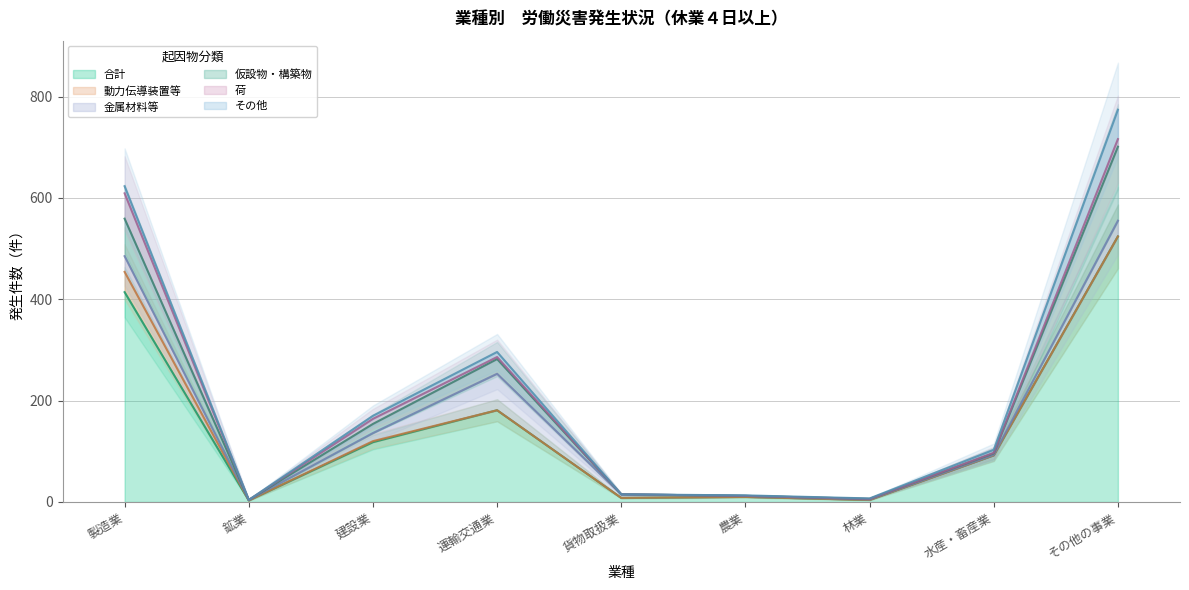

True or false: 金属材料等 and その他 intersect in this chart.

False